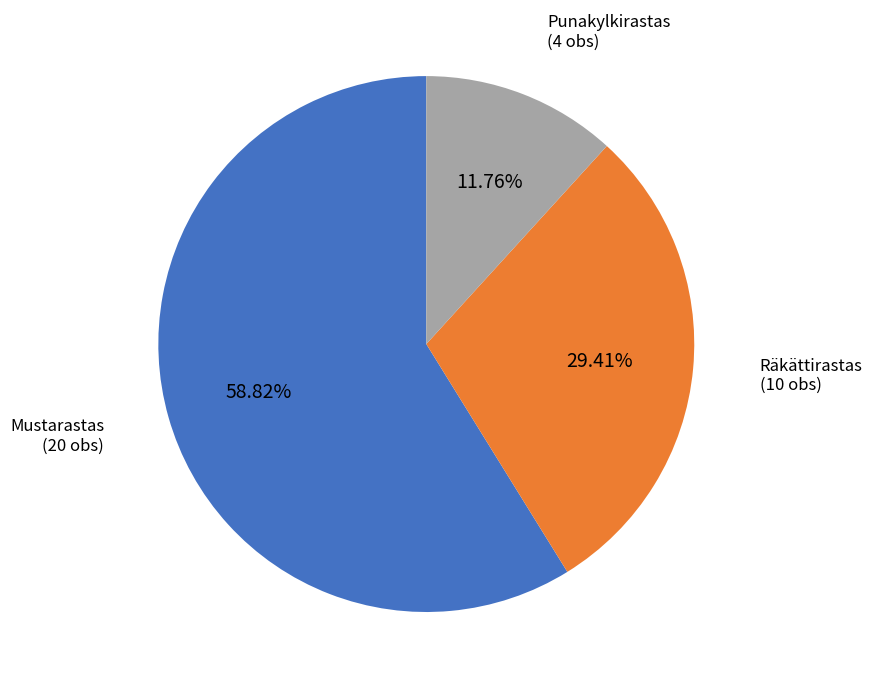

Is there any slice that represents more than half of the pie?

Yes